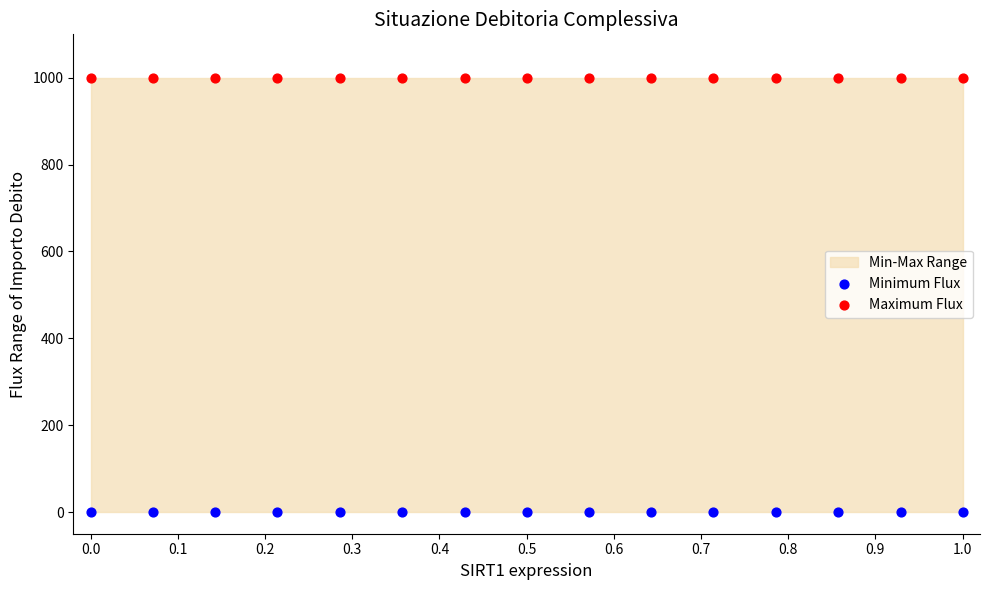

Which series contains the highest Y value?

Maximum Flux